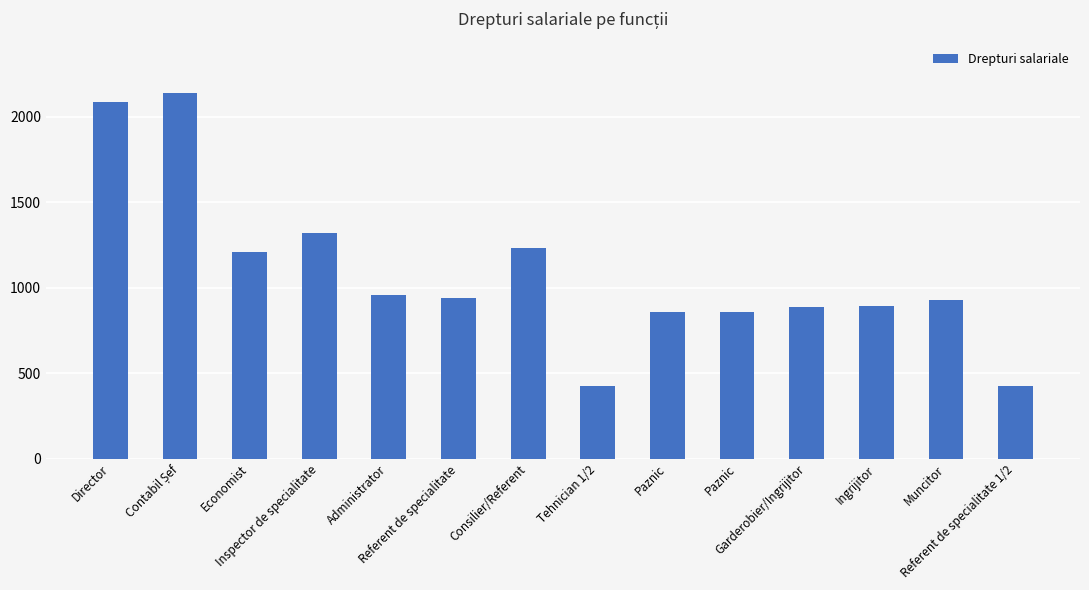

Which has a higher value, Economist or Consilier/Referent?

Consilier/Referent